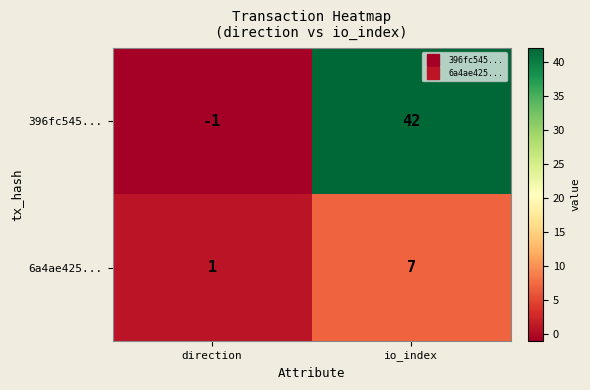

True or false: 6a4ae425... has a value of 1 at direction.

True